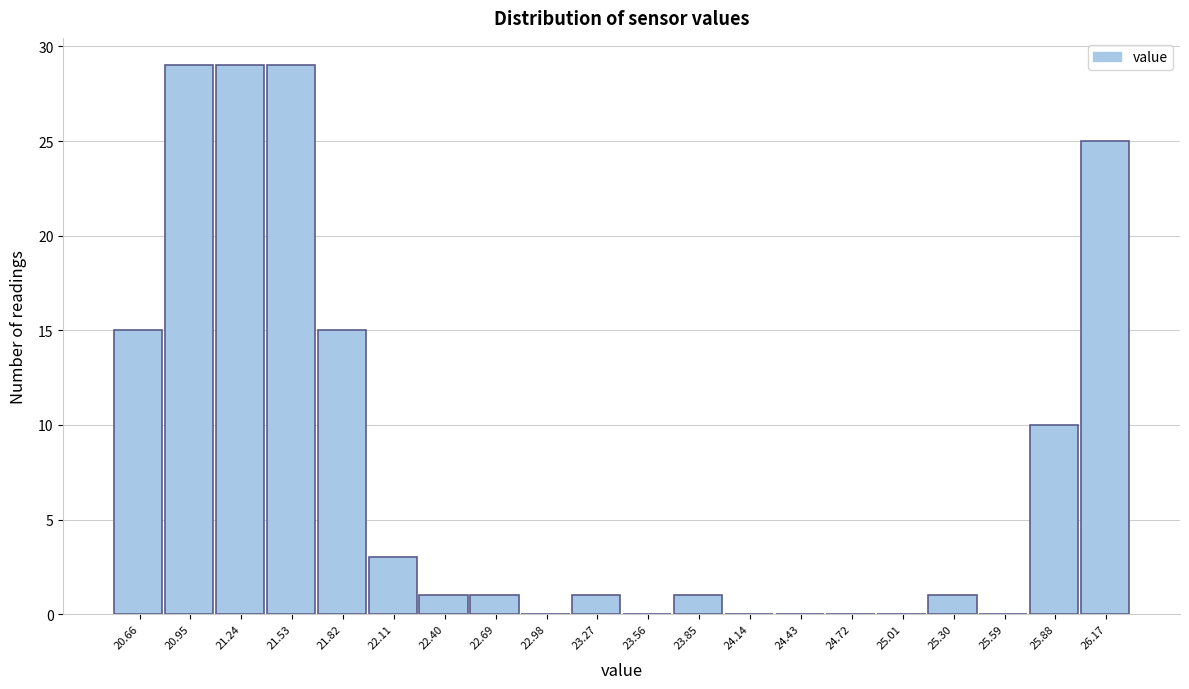

Reading left to right, transcribe this chart: for each bar, give the range it covers on the x-axis and its height. Neither the bar edges nor the heights are printed on the chart, so give them approximately, as read against the axes.

20.50 to 20.80: 15
20.80 to 21.10: 29
21.10 to 21.40: 29
21.40 to 21.70: 29
21.70 to 21.95: 15
21.95 to 22.25: 3
22.25 to 22.55: 1
22.55 to 22.85: 1
22.85 to 23.15: 0
23.15 to 23.40: 1
23.40 to 23.70: 0
23.70 to 24.00: 1
24.00 to 24.30: 0
24.30 to 24.55: 0
24.55 to 24.85: 0
24.85 to 25.15: 0
25.15 to 25.45: 1
25.45 to 25.75: 0
25.75 to 26.00: 10
26.00 to 26.30: 25